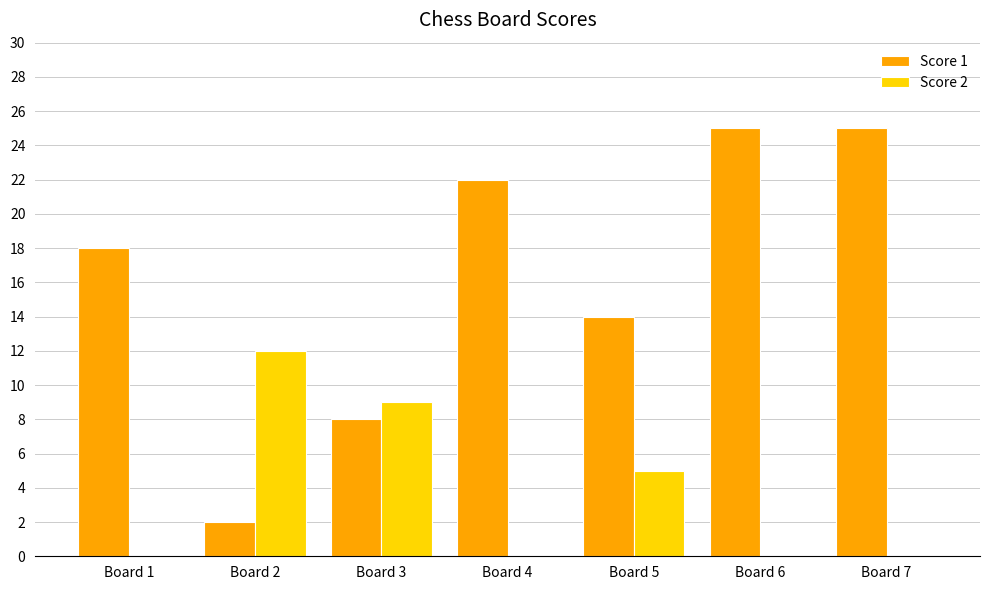

What is the sum of the Score 1 values at Board 1 and Board 3?

26